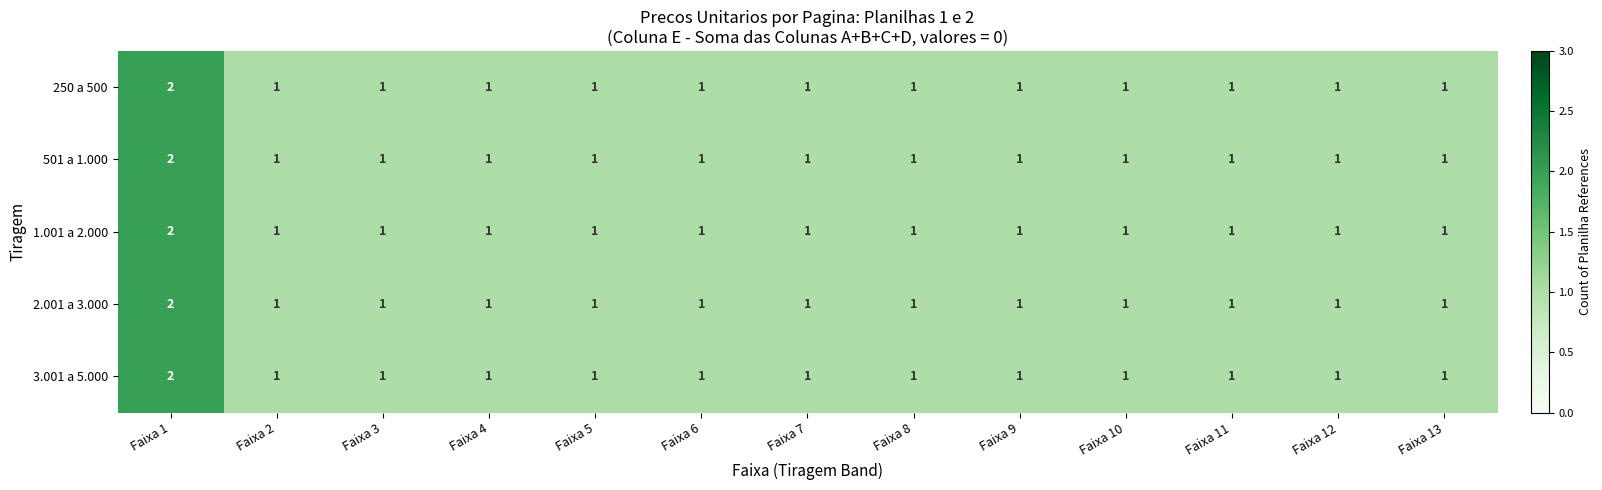

The 1.001 a 2.000 series shows 2 at Faixa 11. True or false?

False